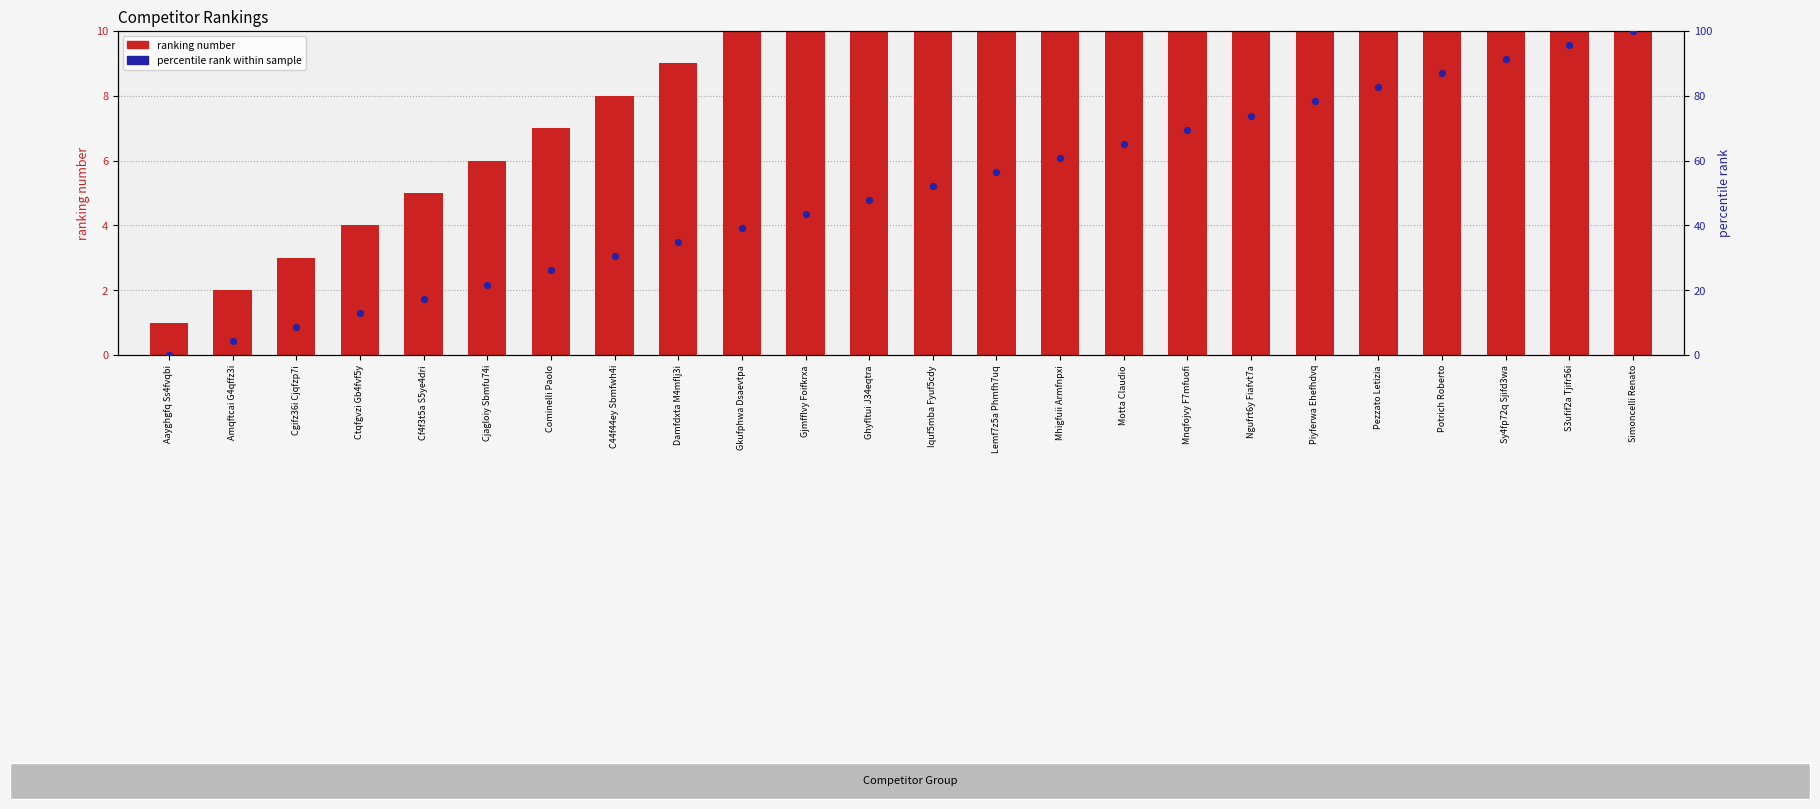

What is the total value across all series at Ctqfgvzi Gb4fvf5y?

17.0